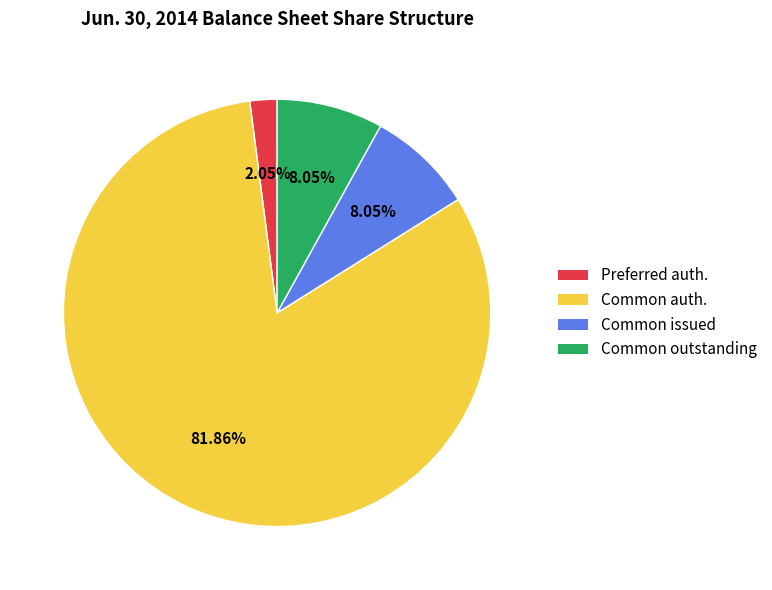

Is there any slice that represents more than half of the pie?

Yes